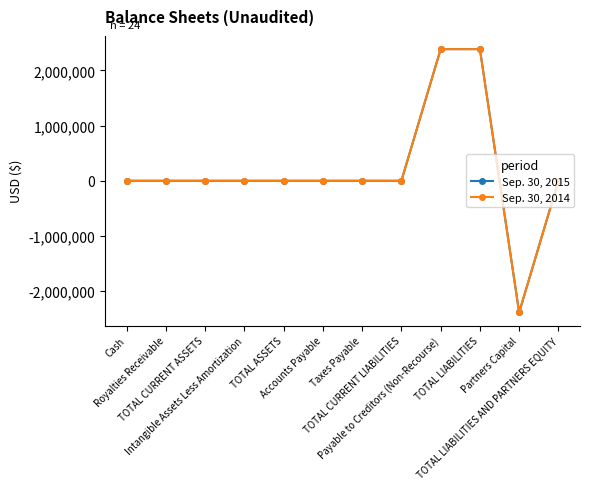

Rank the series at TOTAL ASSETS from highest to lowest value.

Sep. 30, 2015, Sep. 30, 2014